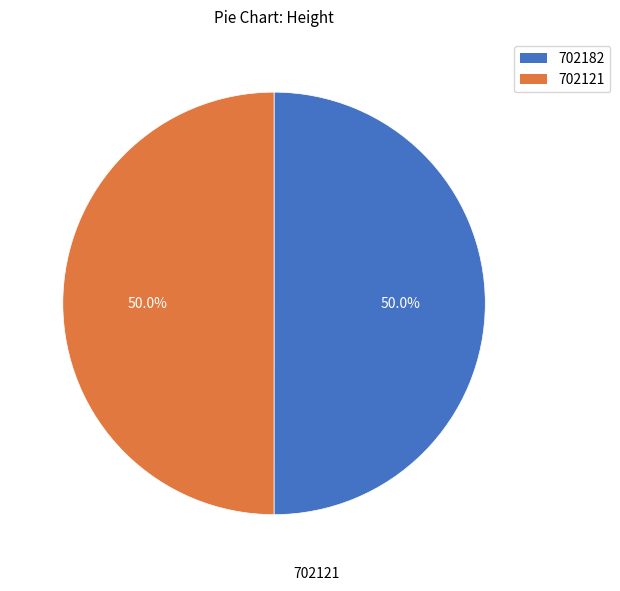

Which slice is the largest?

702182